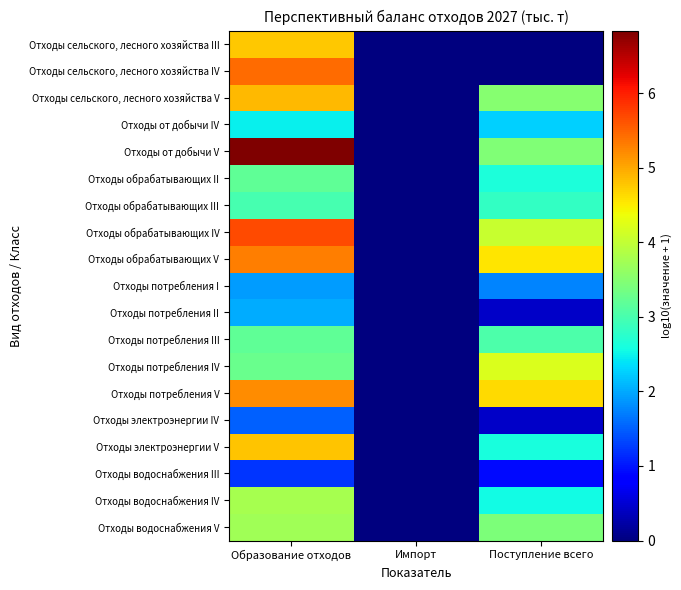

Reading left to right, extract all data points from this chart.

Отходы сельского, лесного хозяйства III: Образование отходов=4.8	Импорт=0.0	Поступление всего=0.0
Отходы сельского, лесного хозяйства IV: Образование отходов=5.4	Импорт=0.0	Поступление всего=0.0
Отходы сельского, лесного хозяйства V: Образование отходов=4.9	Импорт=0.0	Поступление всего=3.5
Отходы от добычи IV: Образование отходов=2.5	Импорт=0.0	Поступление всего=2.3
Отходы от добычи V: Образование отходов=6.8	Импорт=0.0	Поступление всего=3.4
Отходы обрабатывающих II: Образование отходов=3.2	Импорт=0.0	Поступление всего=2.6
Отходы обрабатывающих III: Образование отходов=3.0	Импорт=0.0	Поступление всего=2.8
Отходы обрабатывающих IV: Образование отходов=5.7	Импорт=0.0	Поступление всего=4.1
Отходы обрабатывающих V: Образование отходов=5.3	Импорт=0.0	Поступление всего=4.6
Отходы потребления I: Образование отходов=1.9	Импорт=0.0	Поступление всего=1.7
Отходы потребления II: Образование отходов=2.0	Импорт=0.0	Поступление всего=0.4
Отходы потребления III: Образование отходов=3.2	Импорт=0.0	Поступление всего=3.0
Отходы потребления IV: Образование отходов=3.3	Импорт=0.0	Поступление всего=4.2
Отходы потребления V: Образование отходов=5.2	Импорт=0.0	Поступление всего=4.6
Отходы электроэнергии IV: Образование отходов=1.5	Импорт=0.0	Поступление всего=0.4
Отходы электроэнергии V: Образование отходов=4.8	Импорт=0.0	Поступление всего=2.6
Отходы водоснабжения III: Образование отходов=1.2	Импорт=0.0	Поступление всего=0.9
Отходы водоснабжения IV: Образование отходов=3.8	Импорт=0.0	Поступление всего=2.6
Отходы водоснабжения V: Образование отходов=3.7	Импорт=0.0	Поступление всего=3.4